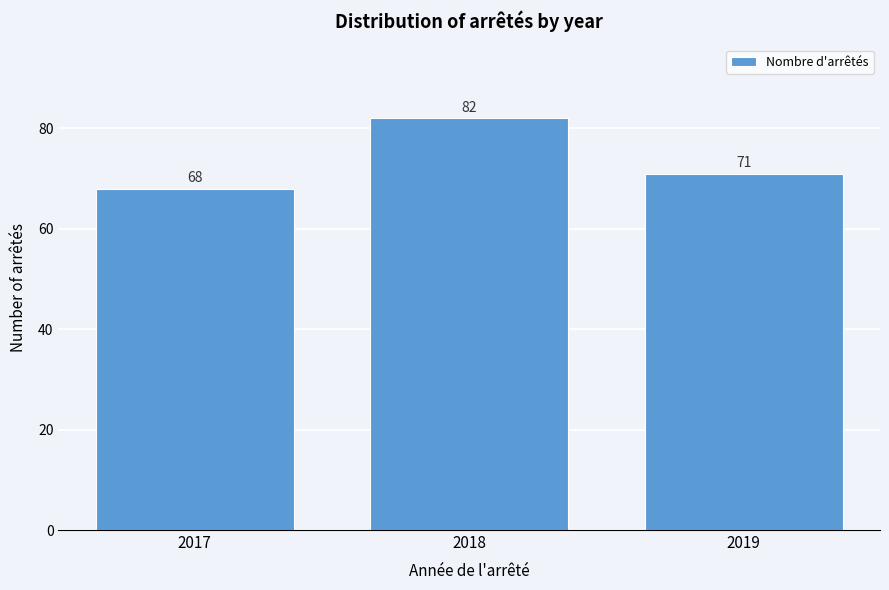

Reading left to right, what are all the values shown in this chart?

68	82	71